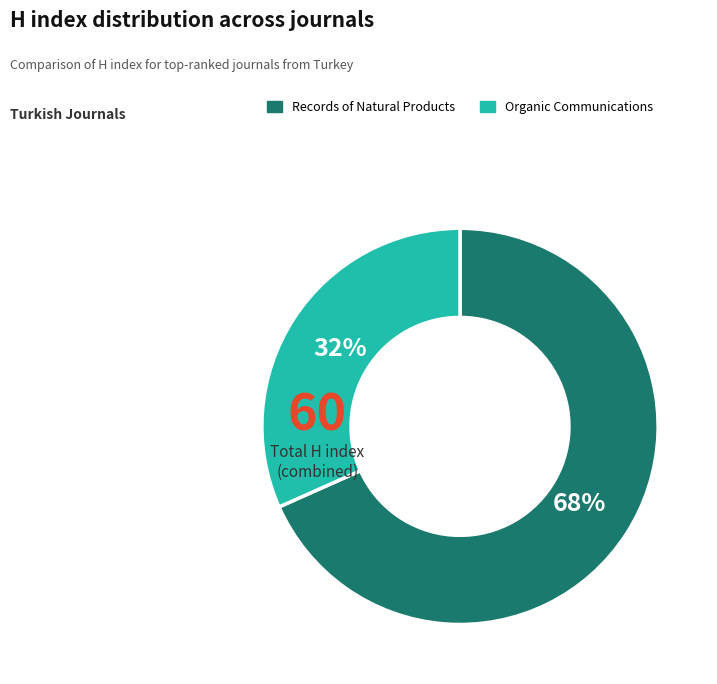

To the nearest percent, what is the average slice percentage?

50%